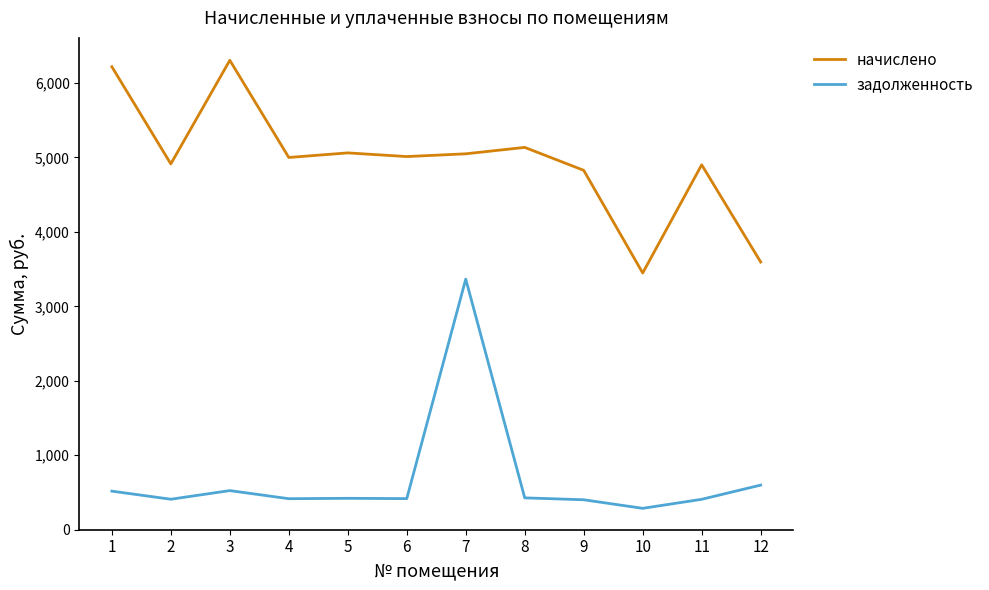

At which label does задолженность first exceed 421?

1